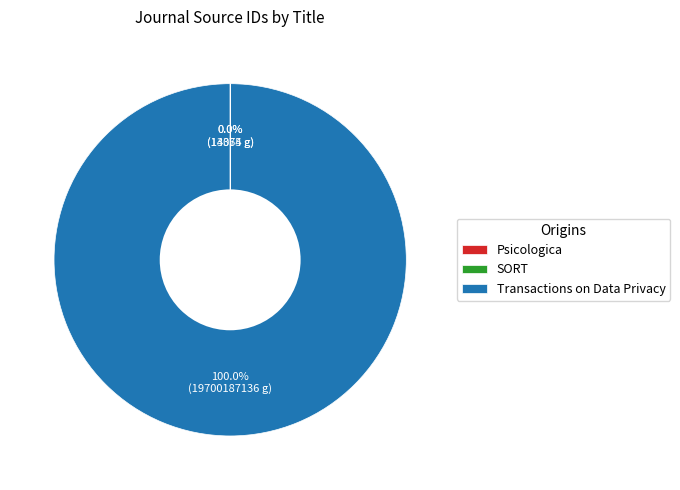

Is there a majority slice in this chart?

Yes